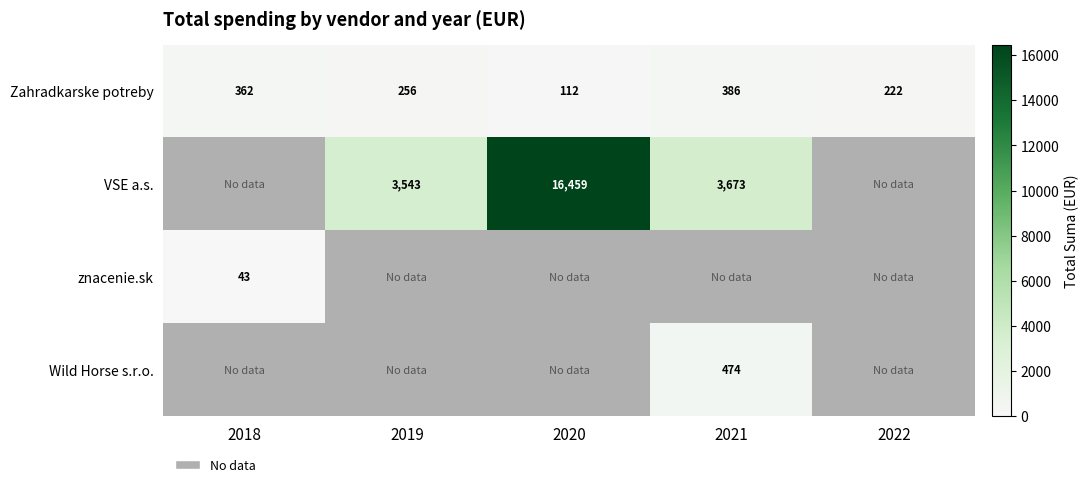

Is it true that Zahradkarske potreby equals 594 at 2021?

False